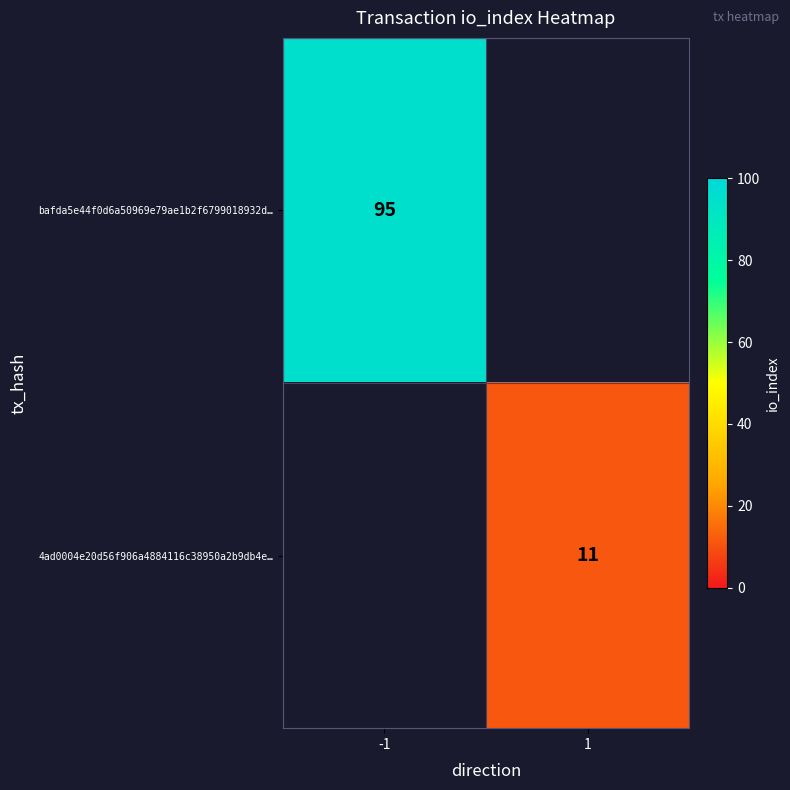

Is the value of 4ad0004e20d56f906a4884116c38950a2b9db4e… at 1 greater than the value of bafda5e44f0d6a50969e79ae1b2f6799018932d… at -1?

No